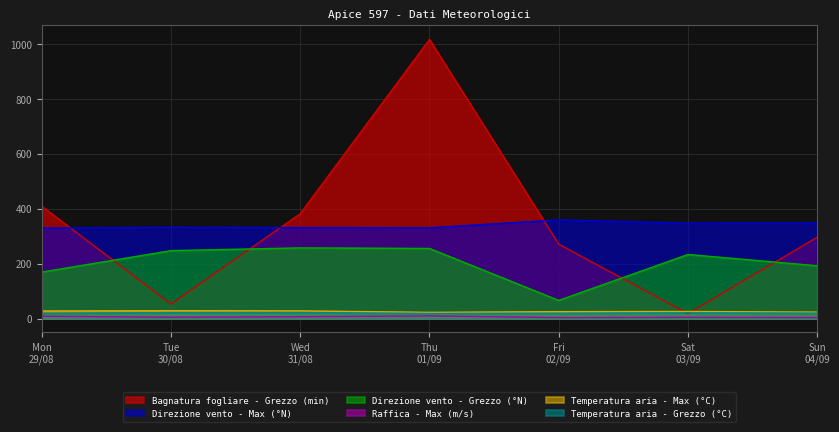

At which label does Bagnatura fogliare - Grezzo (min) first exceed 295?

Mon
29/08